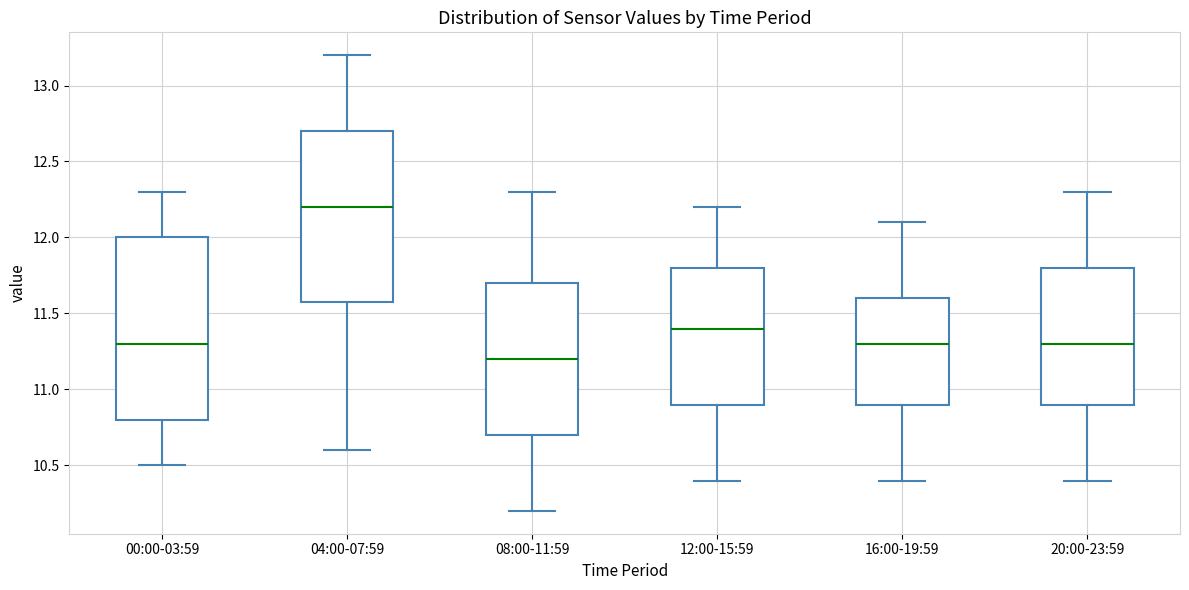

Where does the lower whisker of the box for 16:00-19:59 end on the y-axis? The values are not printed on the chart, so give them approximately, as read against the axis.

10.4